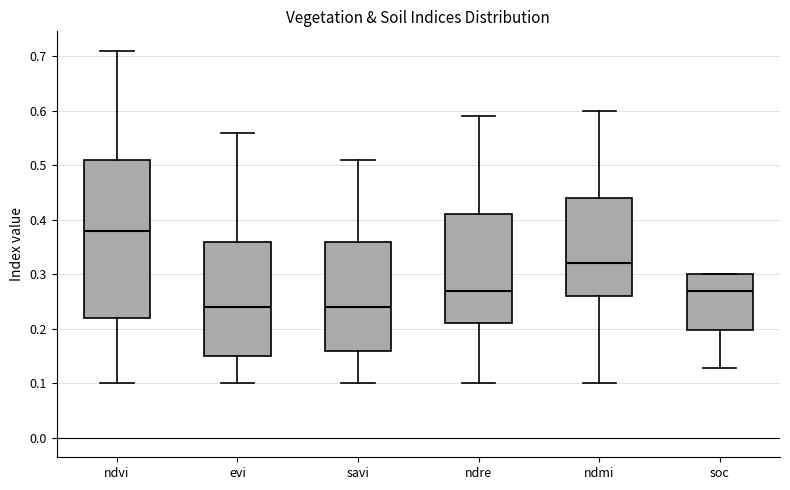

Reading left to right, transcribe this box plot: for each box, give where its median line is, the range the box spans, and where its two whiskers end, as read against the y-axis. The values are not printed on the chart, so give them approximately, as read against the axis.

ndvi: median 0.38, box 0.22 to 0.51, whiskers 0.10 to 0.71
evi: median 0.24, box 0.15 to 0.36, whiskers 0.10 to 0.56
savi: median 0.24, box 0.16 to 0.36, whiskers 0.10 to 0.51
ndre: median 0.27, box 0.21 to 0.41, whiskers 0.10 to 0.59
ndmi: median 0.32, box 0.26 to 0.44, whiskers 0.10 to 0.60
soc: median 0.27, box 0.20 to 0.30, whiskers 0.13 to 0.30